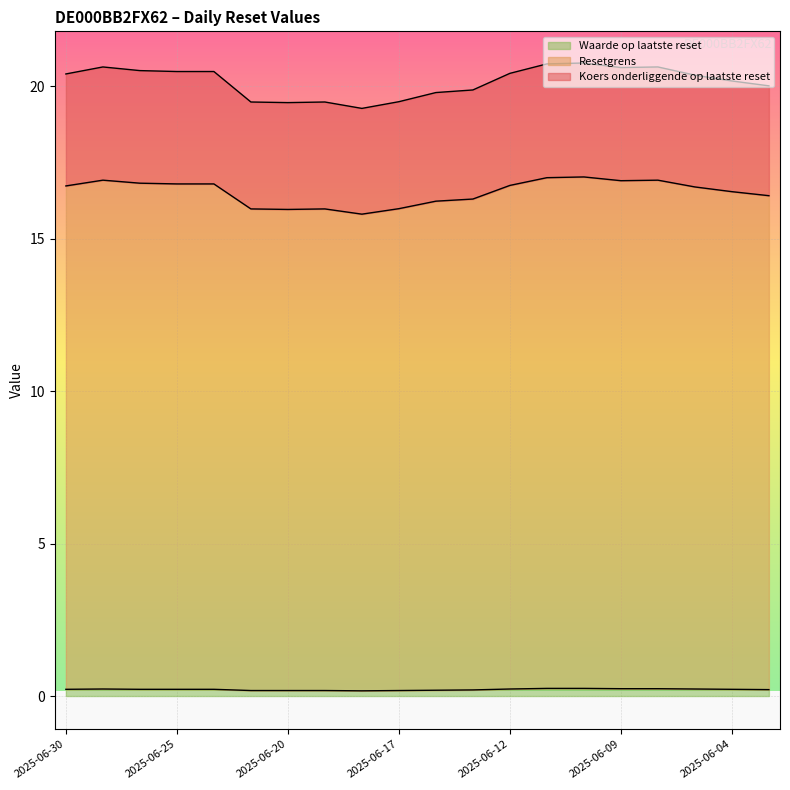

Reading left to right, transcribe all the data shown in this chart.

Koers onderliggende op laatste reset: 20.4	20.6	20.5	20.5	20.5	19.5	19.5	19.5	19.3	19.5	19.8	19.9	20.4	20.7	20.8	20.6	20.6	20.4	20.2	20.0
Resetgrens: 16.7	16.9	16.8	16.8	16.8	16.0	16.0	16.0	15.8	16.0	16.2	16.3	16.8	17.0	17.0	16.9	16.9	16.7	16.5	16.4
Waarde op laatste reset: 0.2	0.2	0.2	0.2	0.2	0.2	0.2	0.2	0.2	0.2	0.2	0.2	0.2	0.2	0.2	0.2	0.2	0.2	0.2	0.2